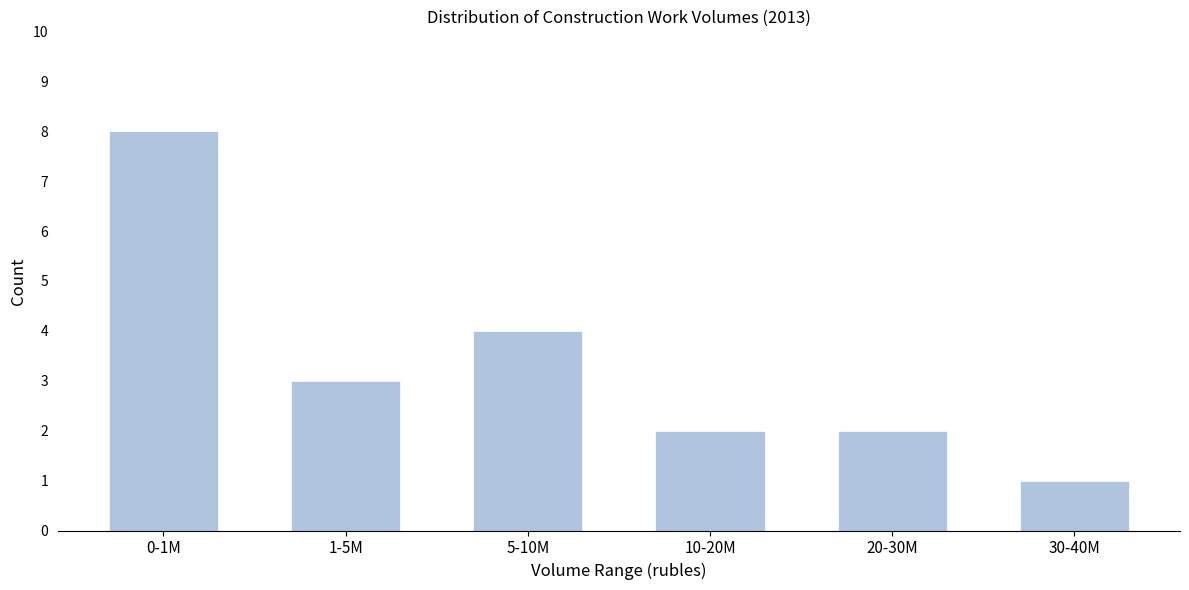

Reading right to left, what are all the values shown in this chart?

1	2	2	4	3	8